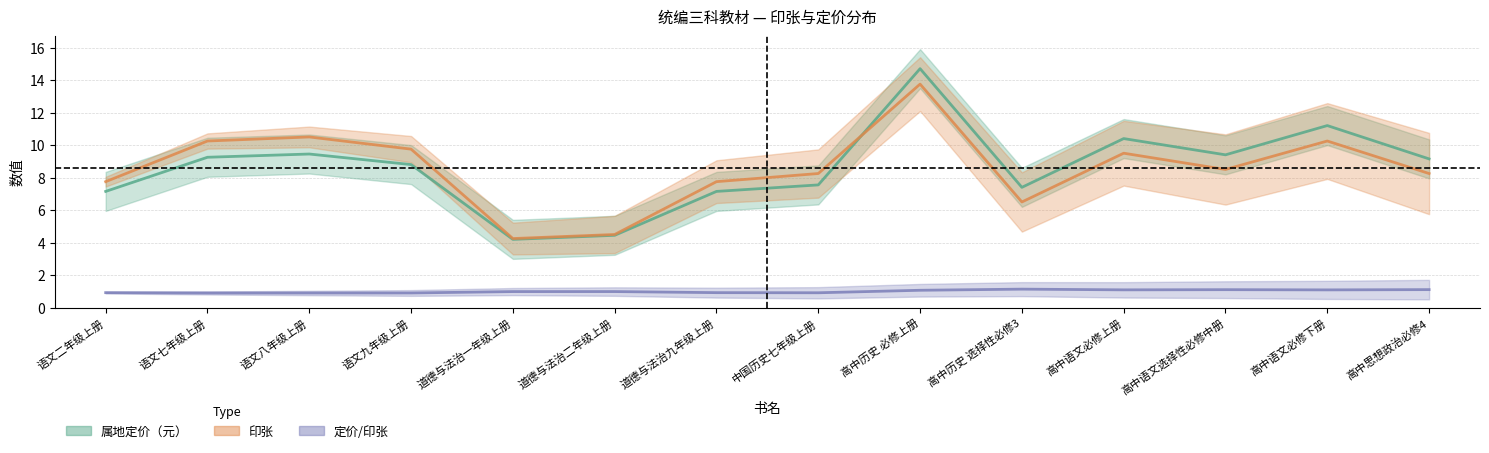

At which label is 属地定价（元） closest to 9?

高中思想政治必修4